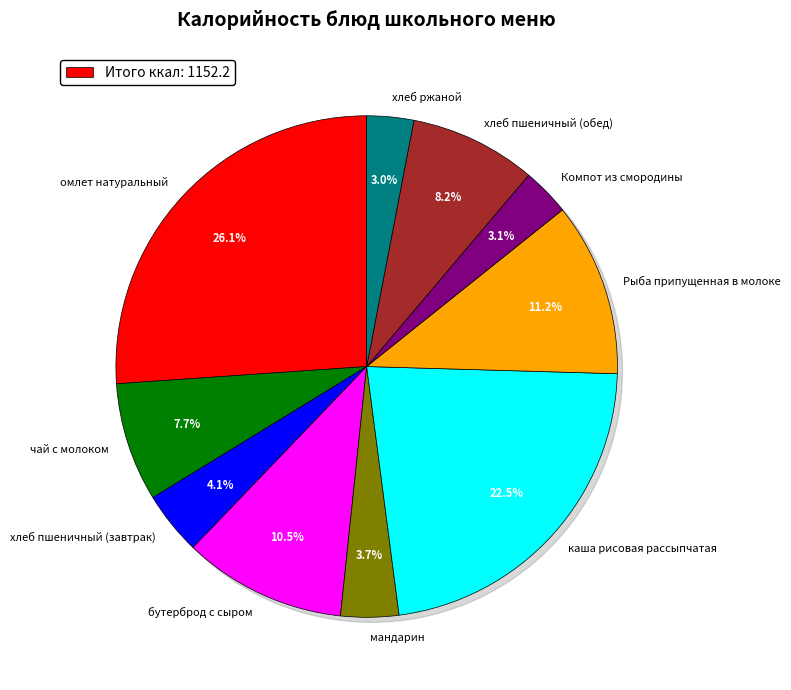

How many slices are in this pie chart?

10